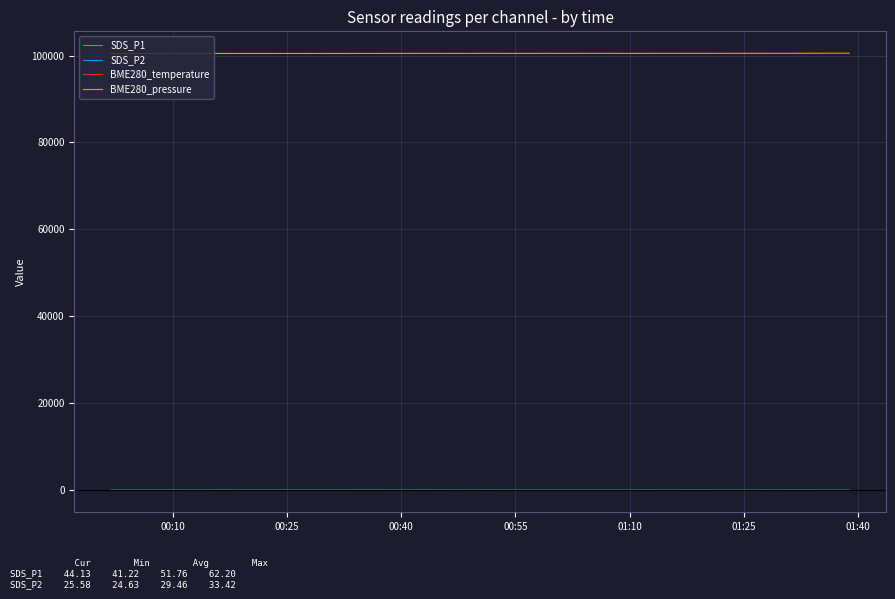

Which series has the largest total across all categories?

BME280_pressure